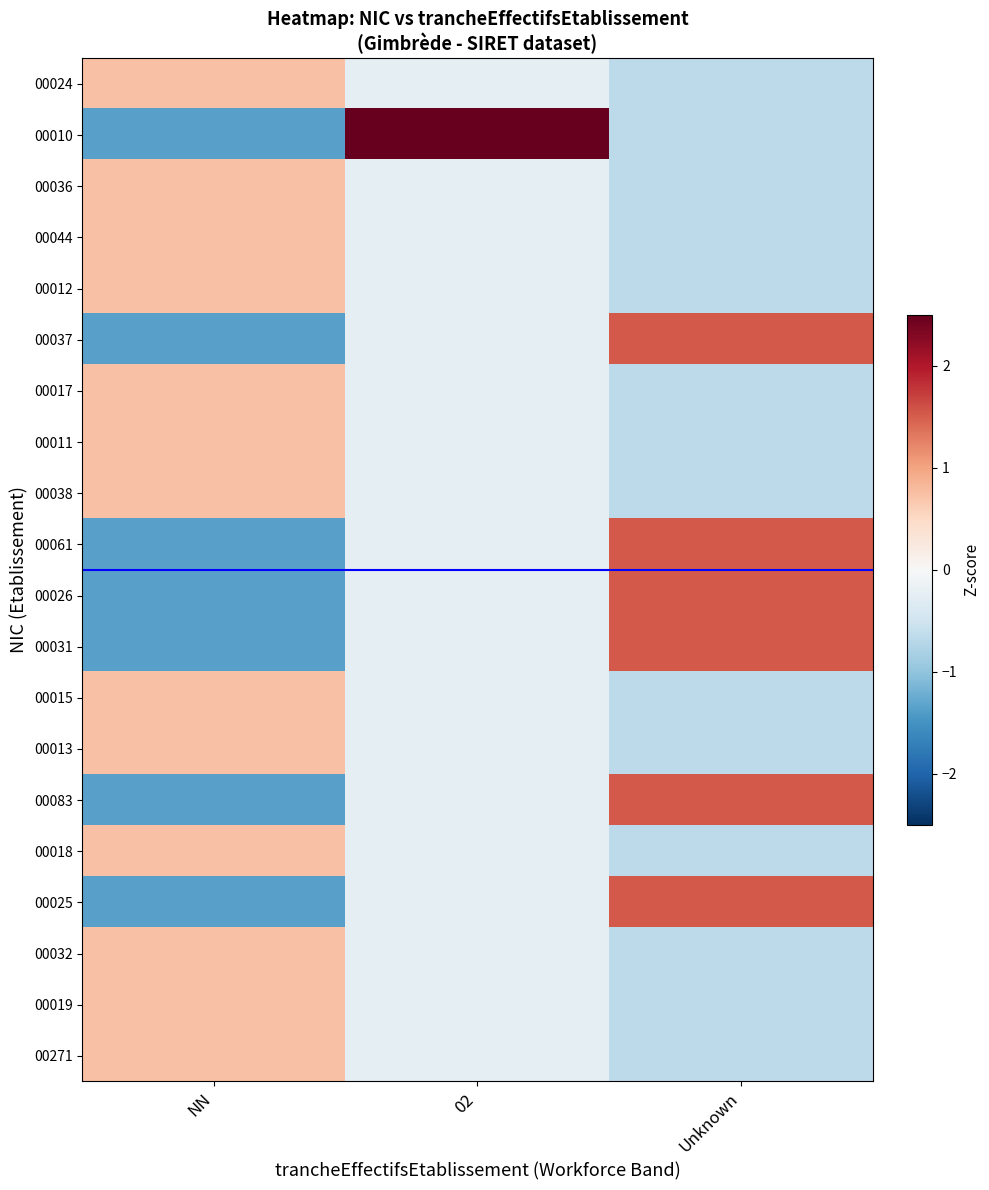

Which label corresponds to the largest value in the chart?

02